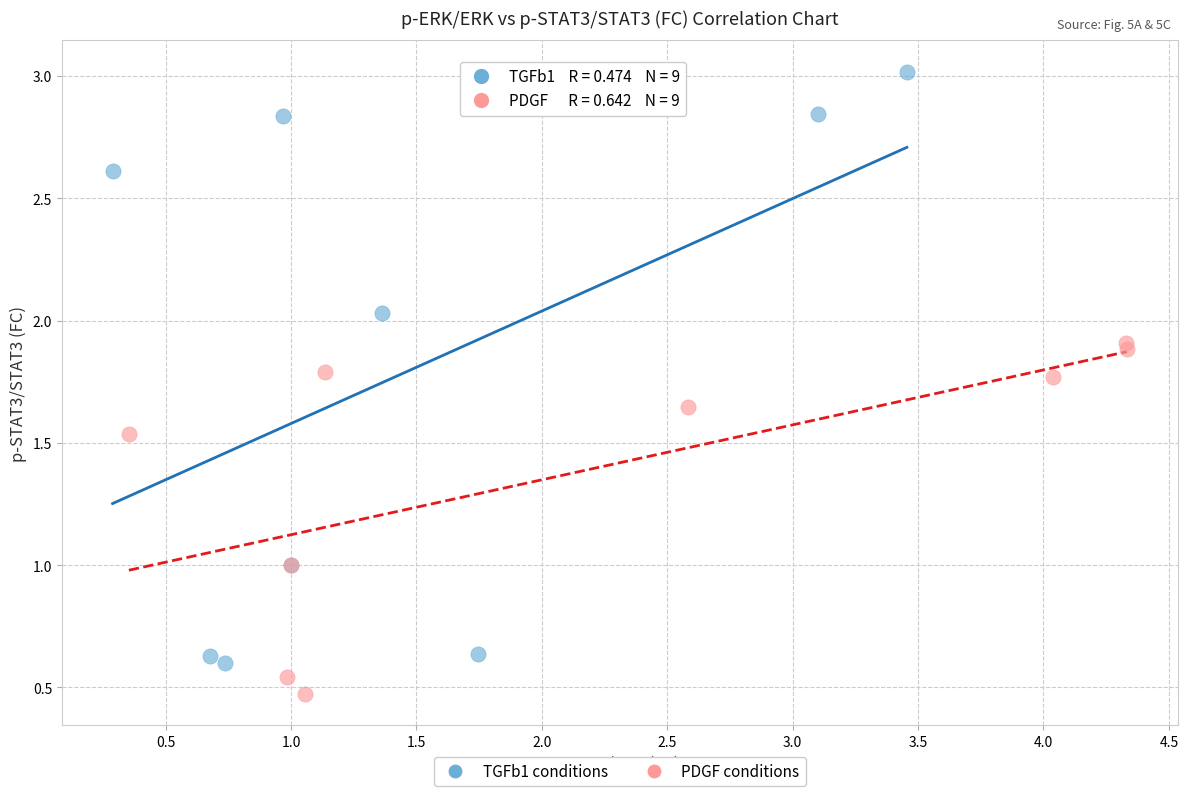

Which series reaches the minimum Y coordinate?

PDGF conditions